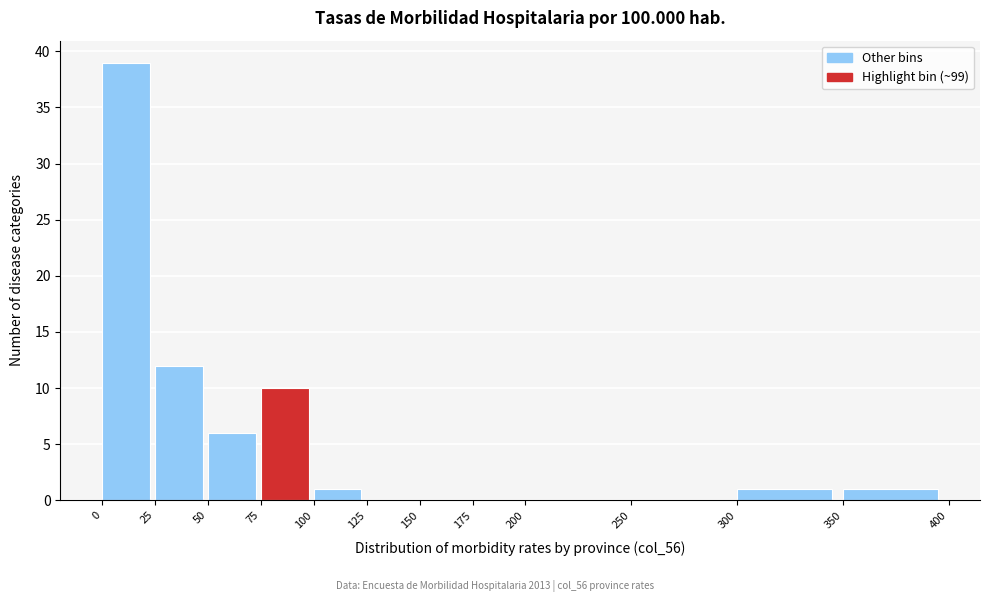

Reading left to right, transcribe this chart: for each bar, give the range it covers on the x-axis and its height. The values are not printed on the chart, so give them approximately, as read against the axis.

0 to 25: 39
25 to 50: 12
50 to 75: 6
75 to 100: 10
100 to 125: 1
125 to 150: 0
150 to 175: 0
175 to 200: 0
200 to 250: 0
250 to 300: 0
300 to 350: 1
350 to 400: 1